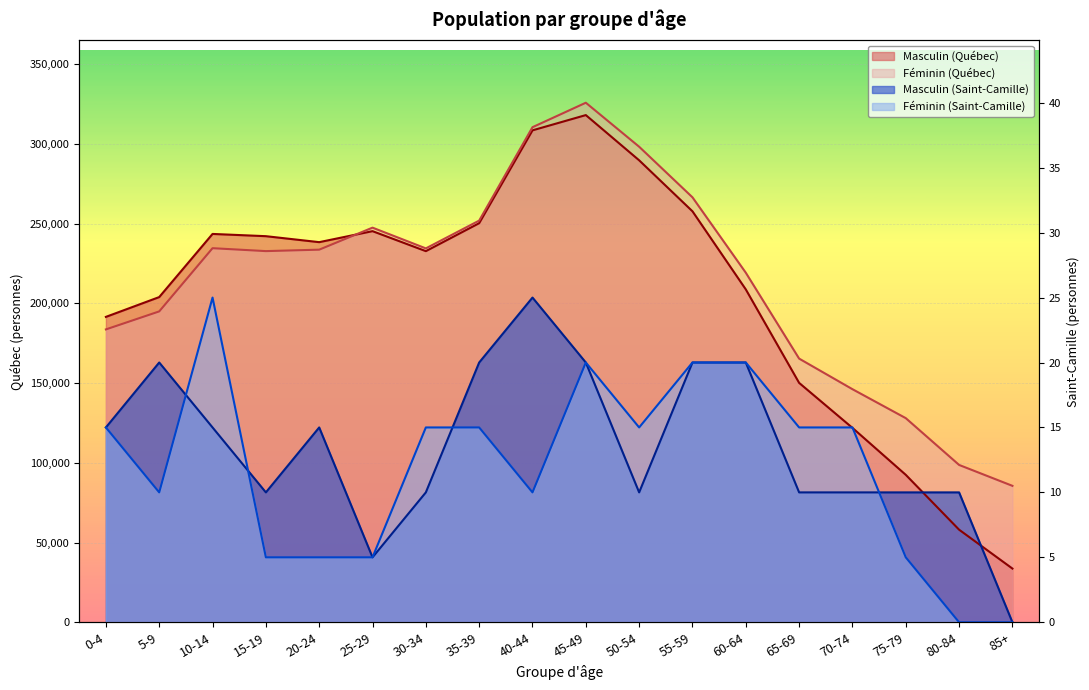

What position from the right is 80-84?

2